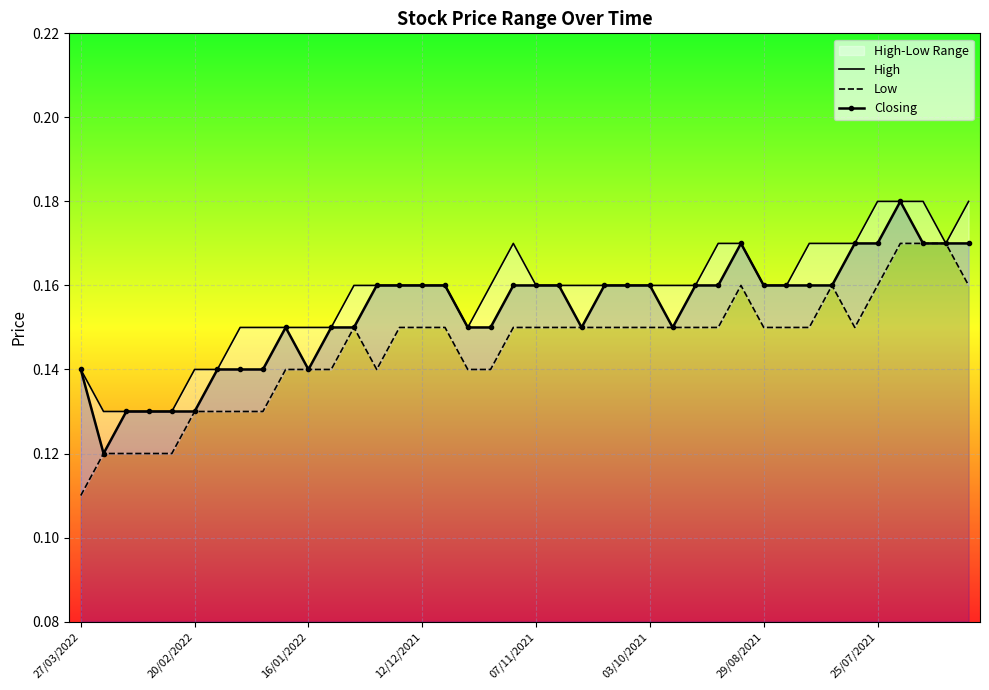

Reading left to right, what are all the values shown in this chart?

High: 0.1	0.1	0.1	0.1	0.1	0.1	0.1	0.1	0.1	0.1	0.1	0.1	0.2	0.2	0.2	0.2	0.2	0.1	0.2	0.2	0.2	0.2	0.2	0.2	0.2	0.2	0.2	0.2	0.2	0.2	0.2	0.2	0.2	0.2	0.2	0.2	0.2	0.2	0.2	0.2
Low: 0.1	0.1	0.1	0.1	0.1	0.1	0.1	0.1	0.1	0.1	0.1	0.1	0.1	0.1	0.1	0.1	0.1	0.1	0.1	0.1	0.1	0.1	0.1	0.1	0.1	0.1	0.1	0.1	0.1	0.2	0.1	0.1	0.1	0.2	0.1	0.2	0.2	0.2	0.2	0.2
Closing: 0.1	0.1	0.1	0.1	0.1	0.1	0.1	0.1	0.1	0.1	0.1	0.1	0.1	0.2	0.2	0.2	0.2	0.1	0.1	0.2	0.2	0.2	0.1	0.2	0.2	0.2	0.1	0.2	0.2	0.2	0.2	0.2	0.2	0.2	0.2	0.2	0.2	0.2	0.2	0.2